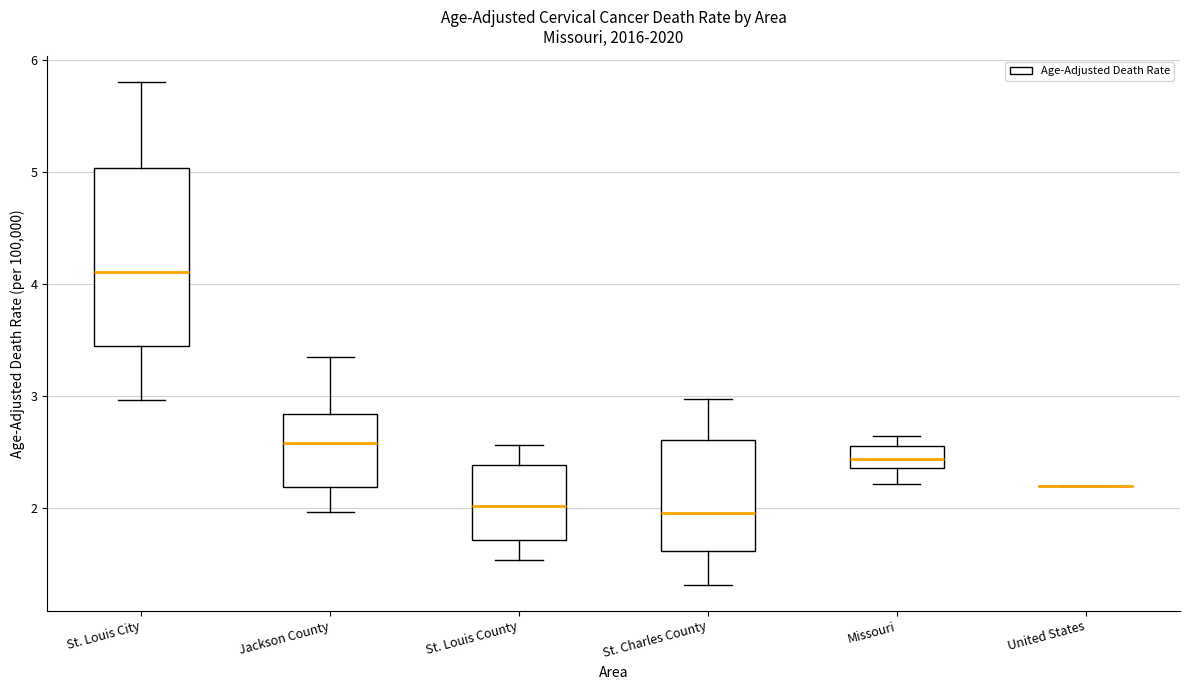

Where does the upper whisker of the box for St. Louis City end on the y-axis? The values are not printed on the chart, so give them approximately, as read against the axis.

5.8